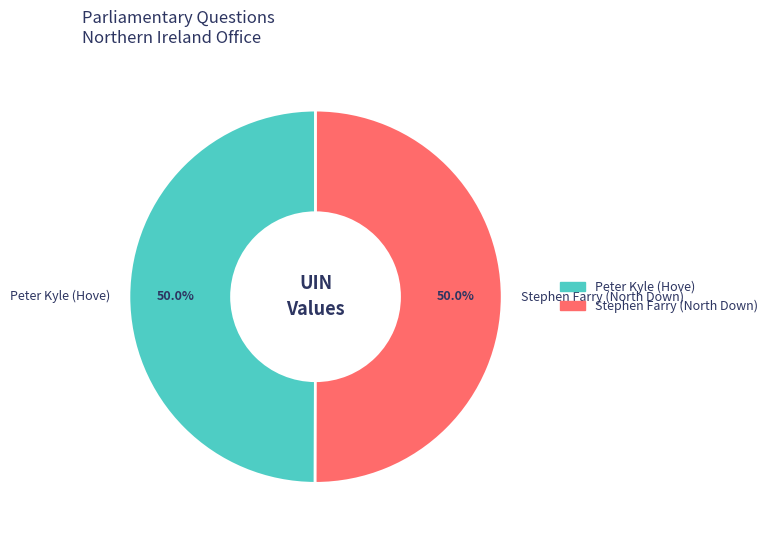

The Stephen Farry (North Down) slice represents 59% of the pie. True or false?

False